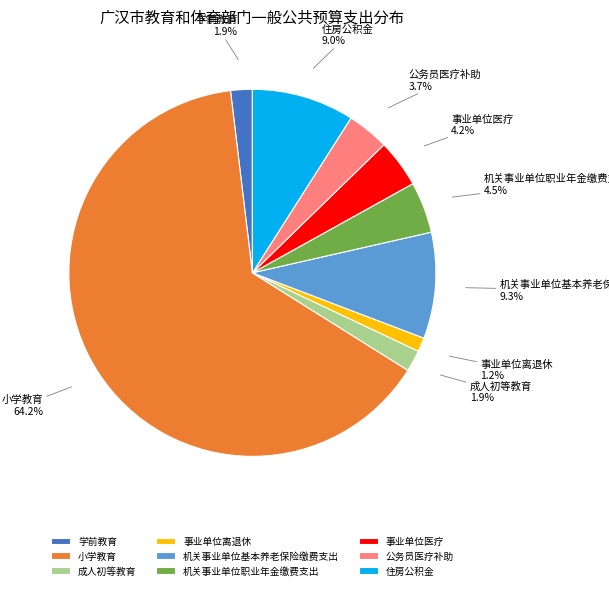

Which slice is the smallest?

事业单位离退休